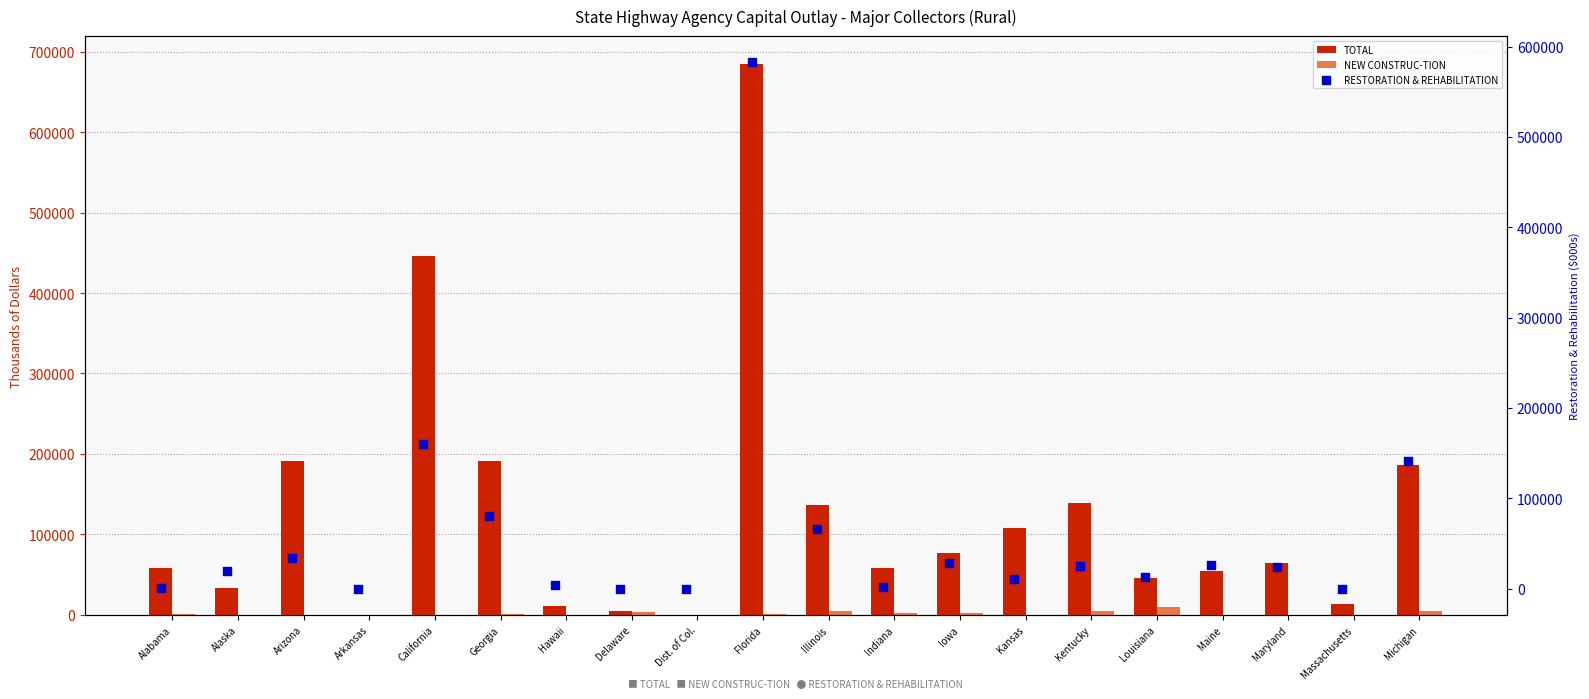

Which series reaches the minimum Y coordinate?

TOTAL